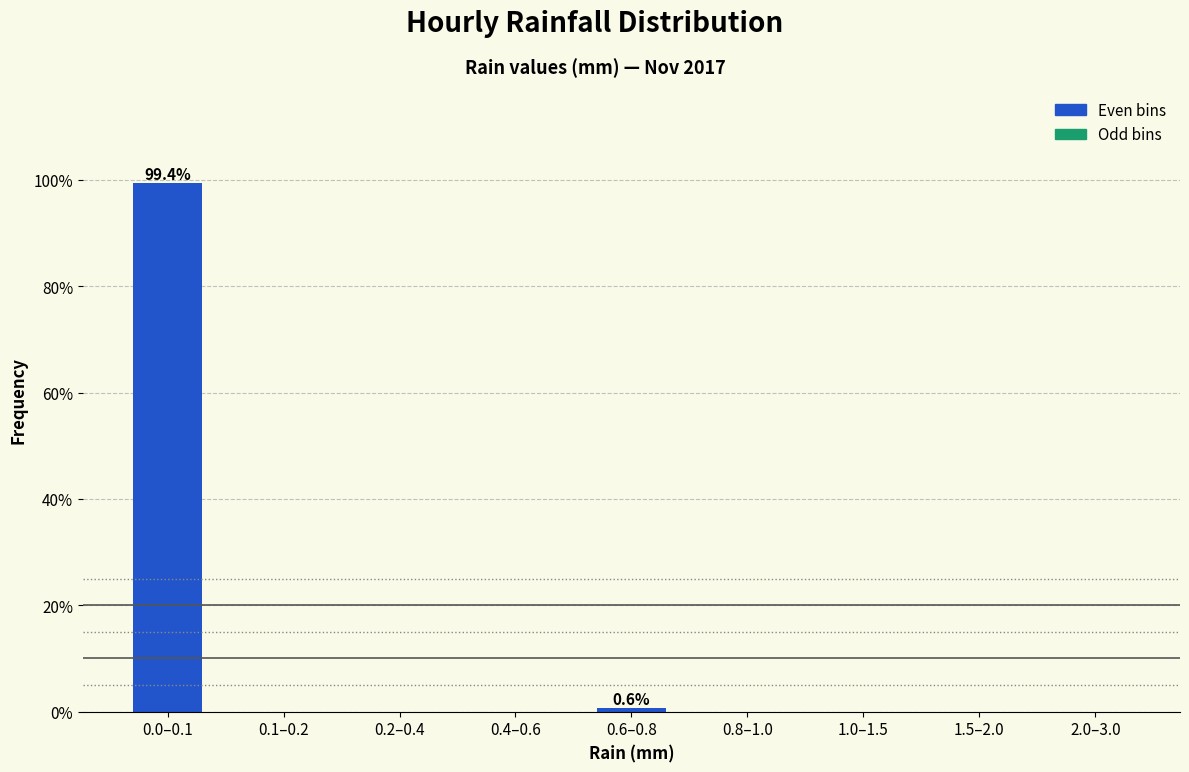

Reading left to right, transcribe all the data shown in this chart.

0.0–0.1=99.4	0.1–0.2=0.0	0.2–0.4=0.0	0.4–0.6=0.0	0.6–0.8=0.6	0.8–1.0=0.0	1.0–1.5=0.0	1.5–2.0=0.0	2.0–3.0=0.0